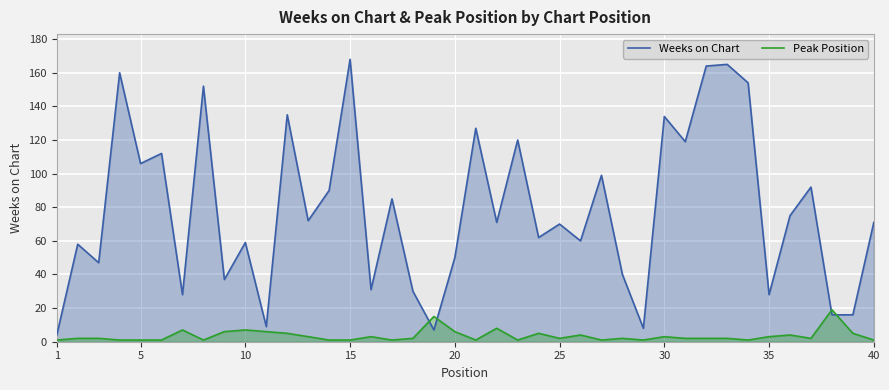

The value of Weeks on Chart at 30 is 30. True or false?

False